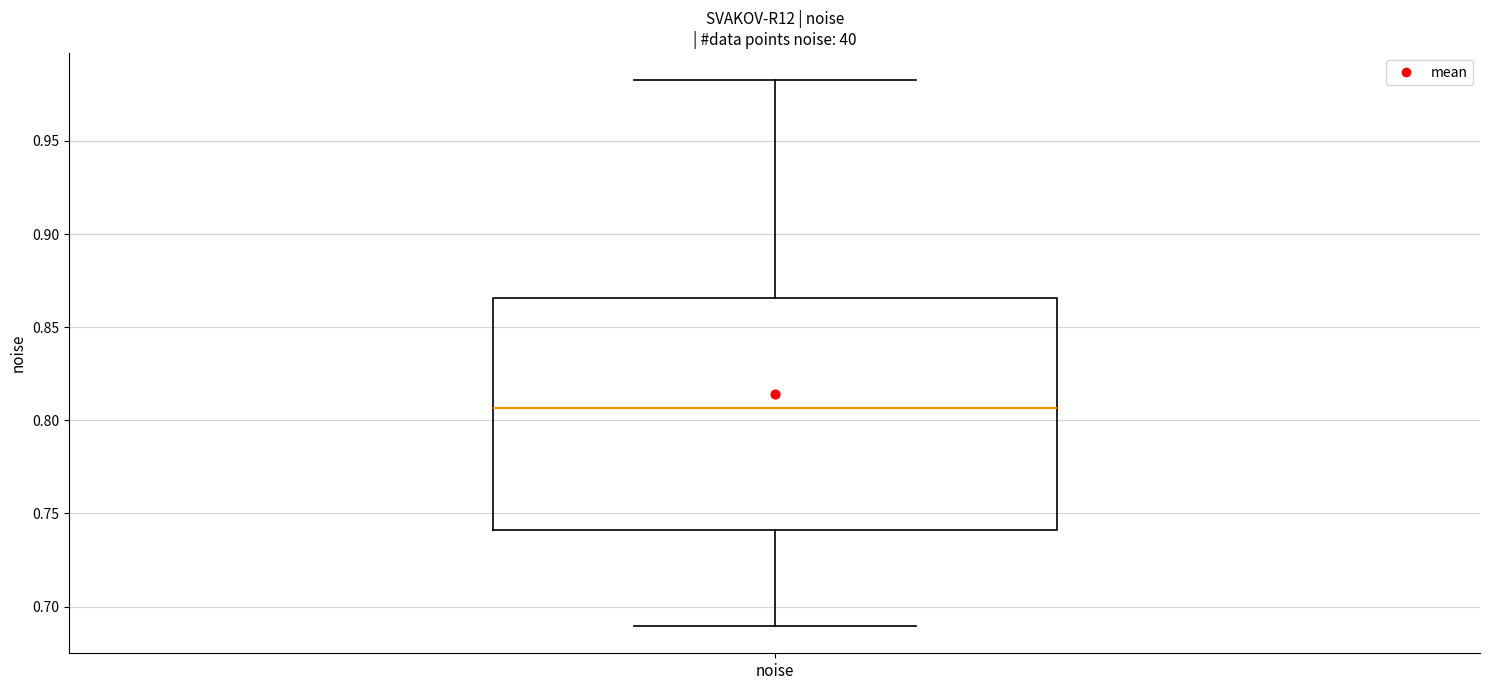

Where is the lower edge of the box for noise on the y-axis? The values are not printed on the chart, so give them approximately, as read against the axis.

0.740